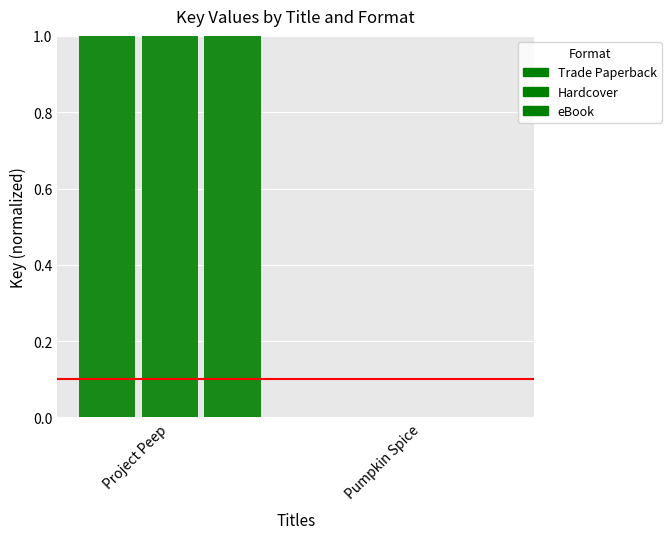

Rank the series at Pumpkin Spice from highest to lowest value.

Trade Paperback, Hardcover, eBook